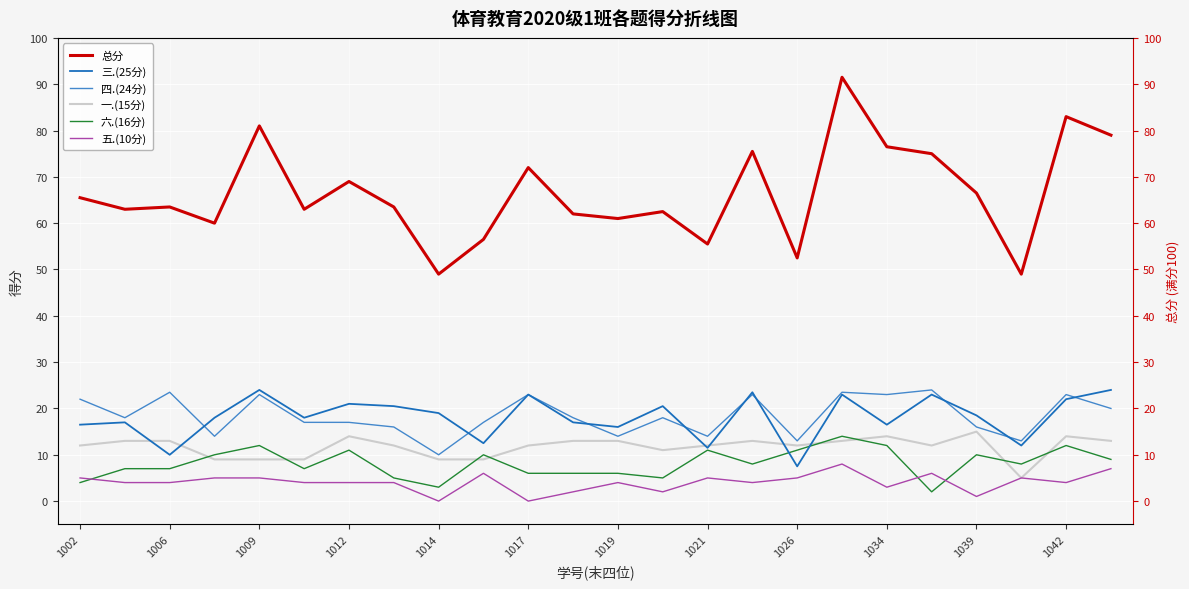

Rank the series by their maximum value, from lowest to highest.

五.(10分), 六.(16分), 一.(15分), 三.(25分), 四.(24分), 总分